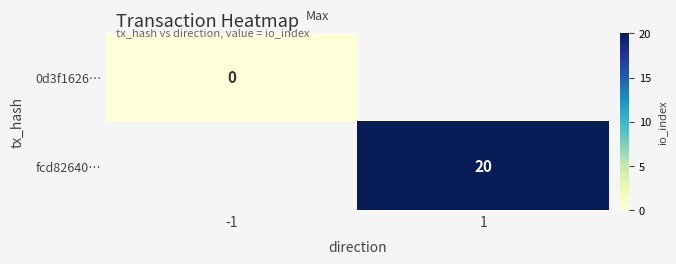

True or false: fcd82640… has a value of 11 at 1.

False